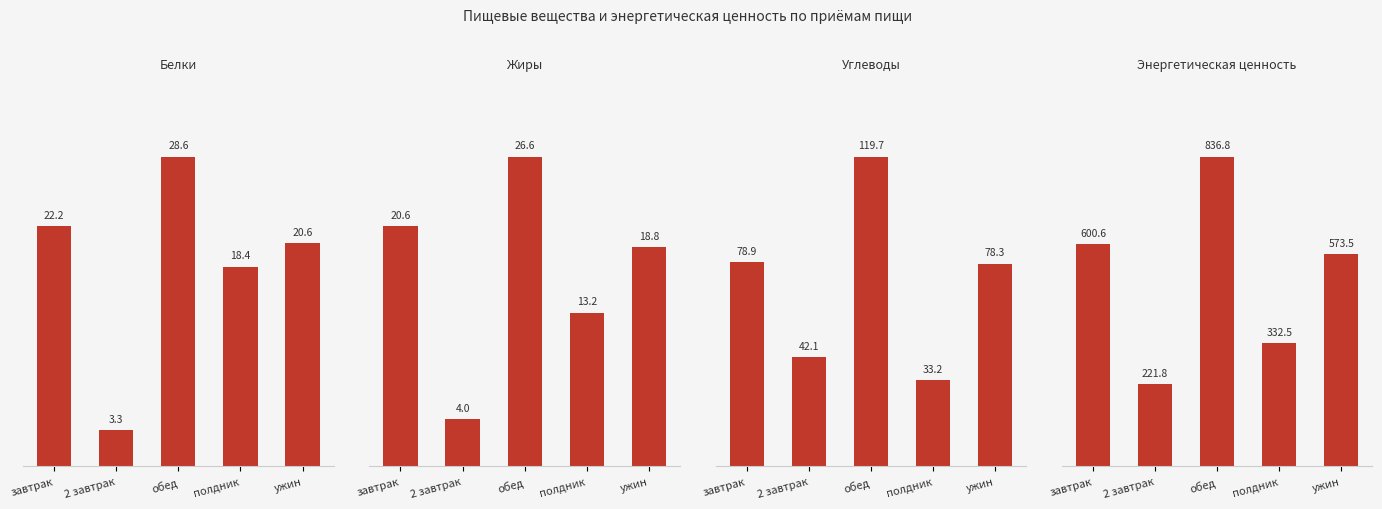

What is the sum of all Белки values?

93.0